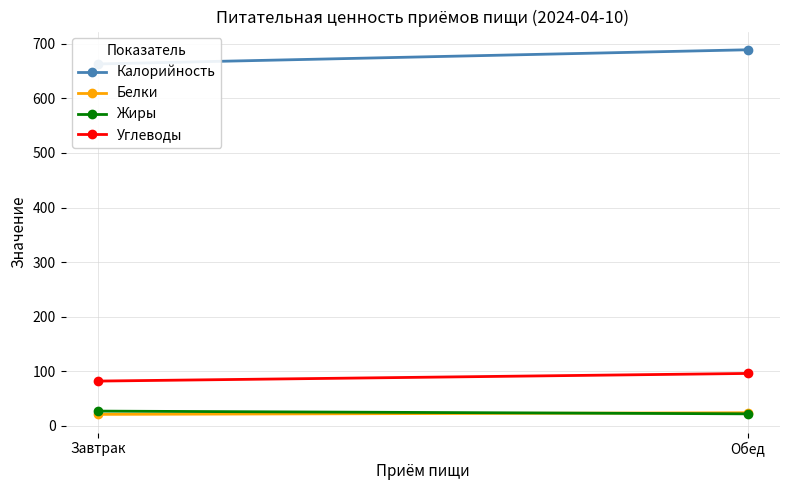

Which category has the lowest value across all series?

Завтрак